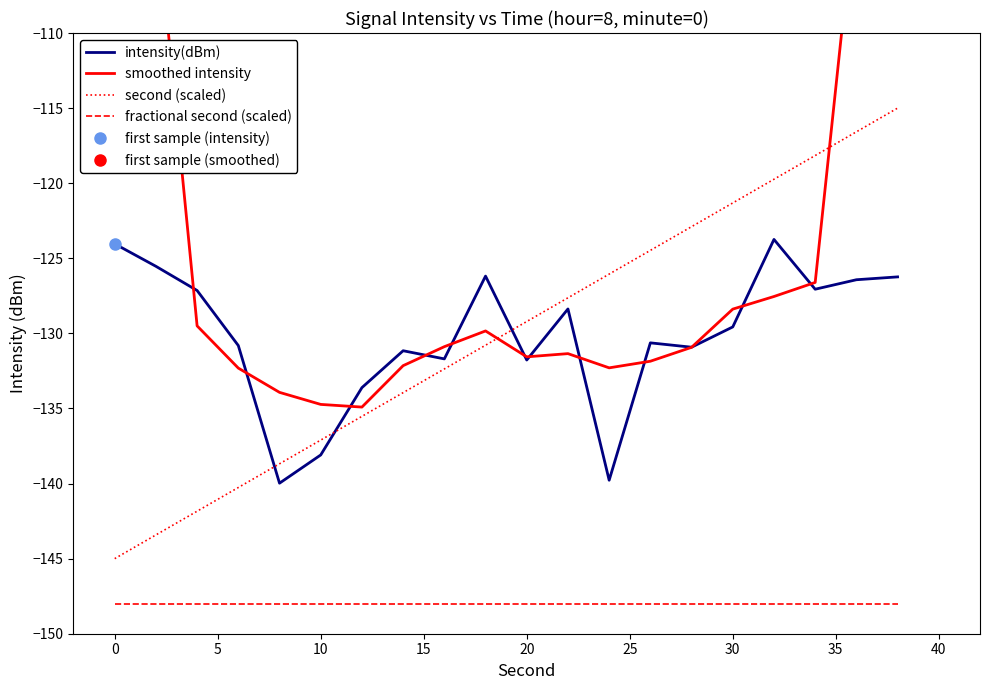

True or false: intensity(dBm) and fractional second (scaled) cross at least once.

False